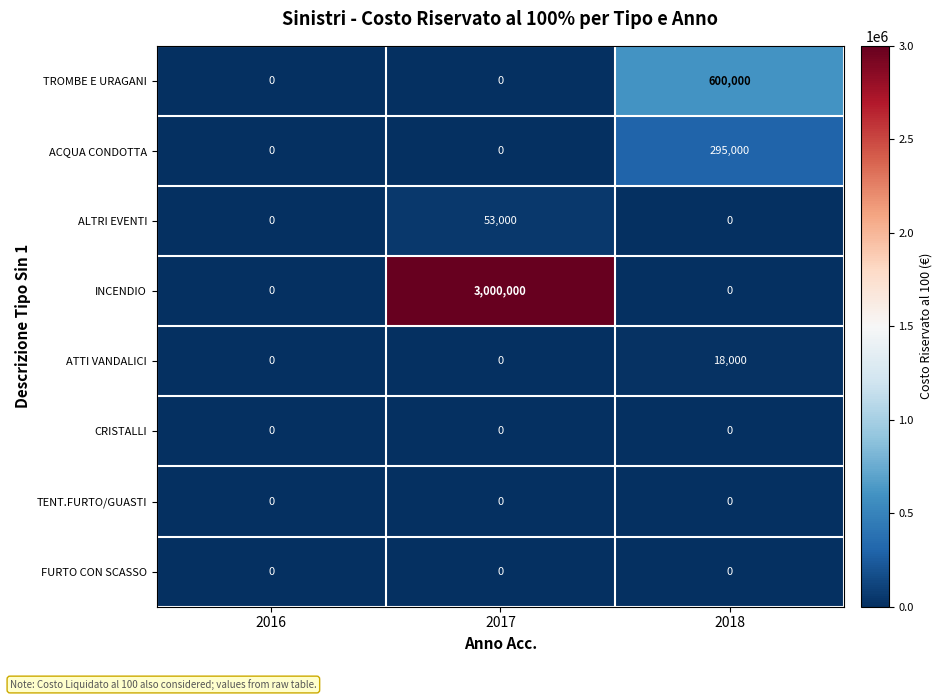

How many positive values does the TROMBE E URAGANI series have?

1